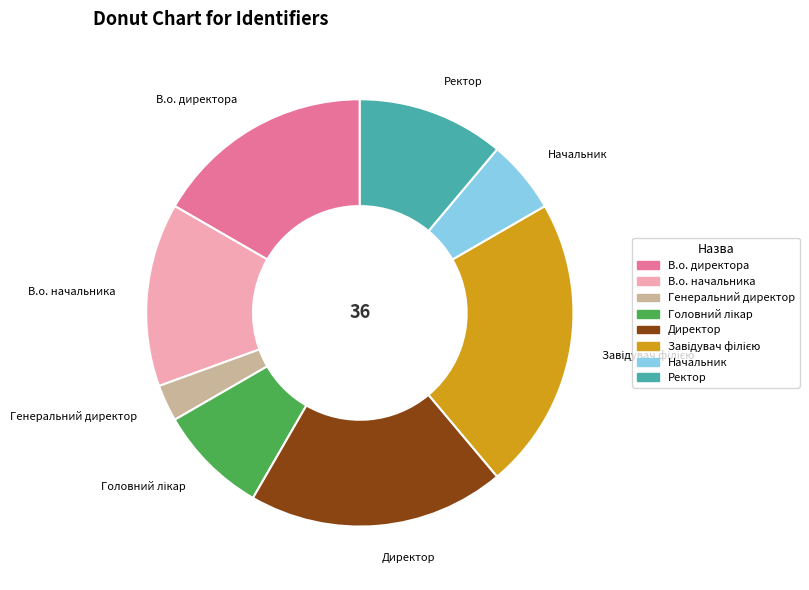

Is Директор the majority of the pie?

No